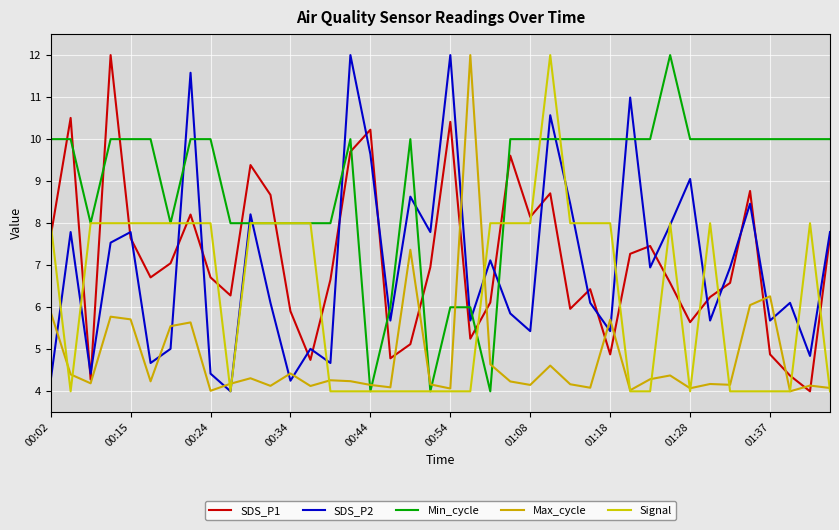

What is the maximum value shown in the chart?

12.0